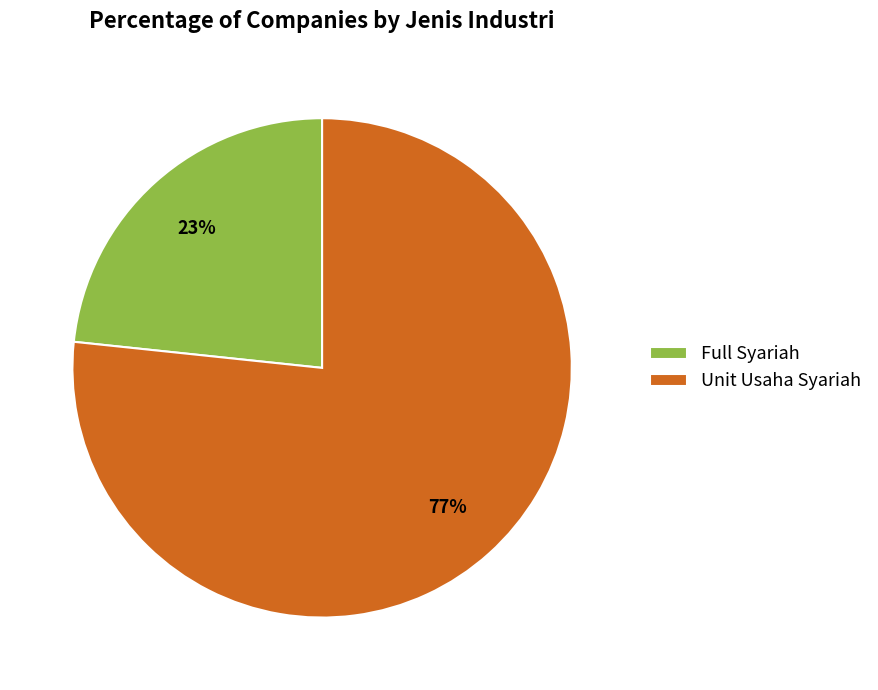

How many slices are in this pie chart?

2